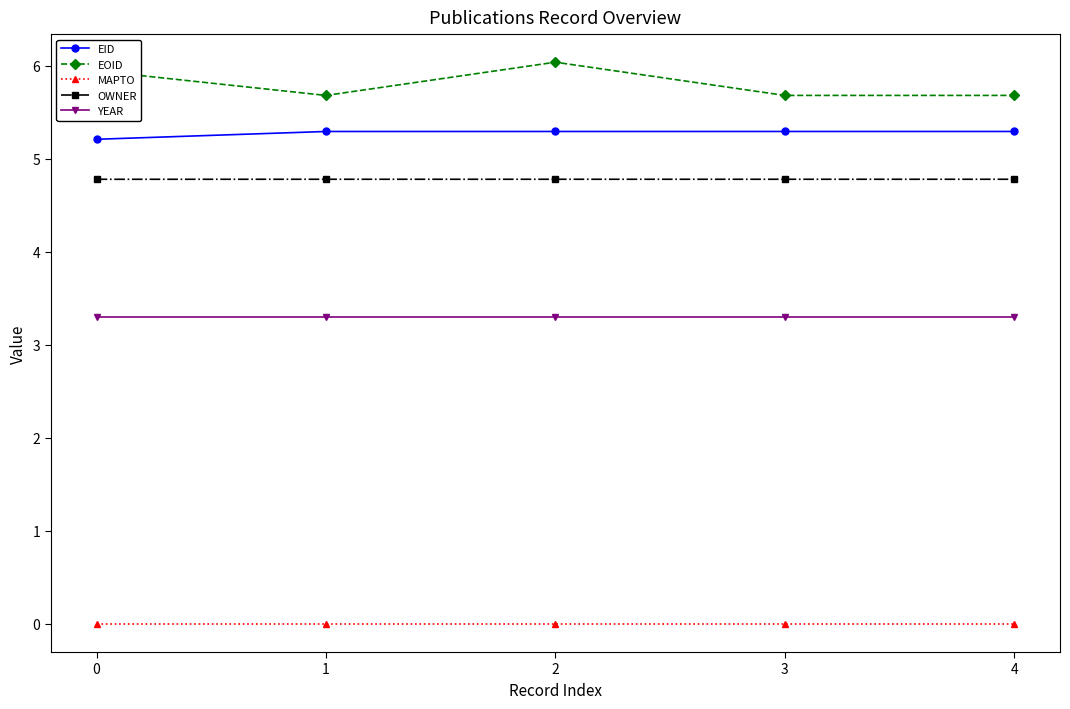

True or false: EID and YEAR intersect in this chart.

False